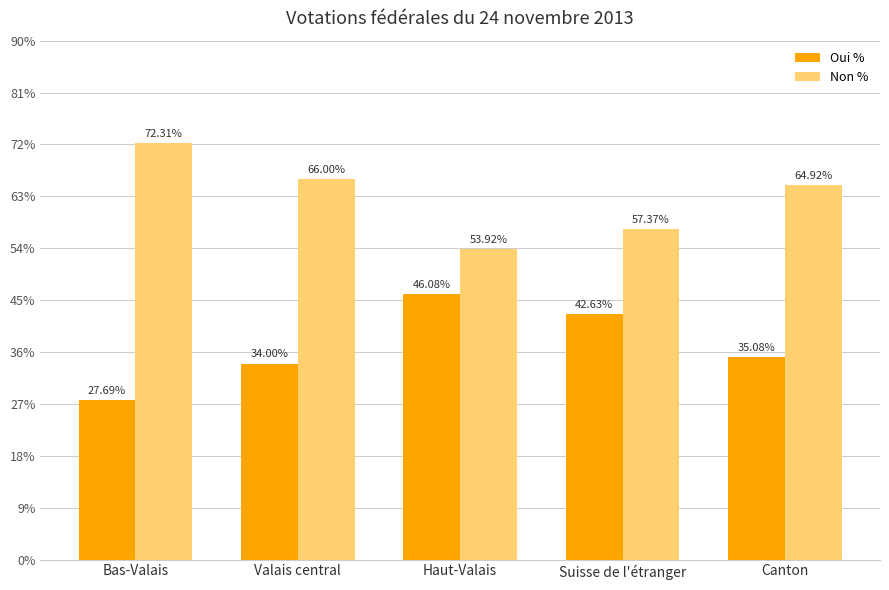

Where is Non % nearest to the value 63?

Canton